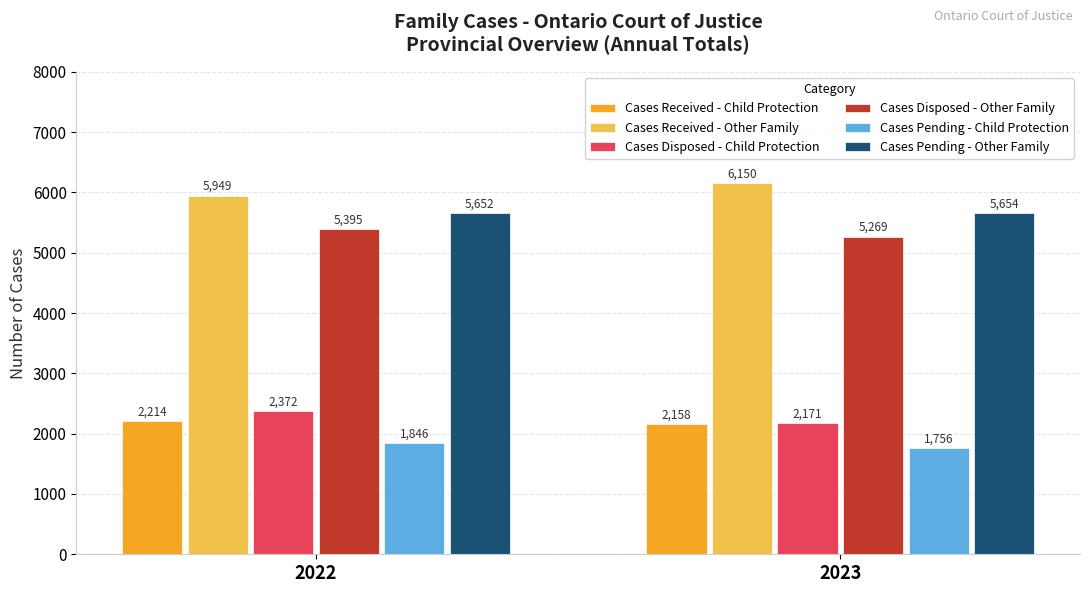

Which series has the largest total across all categories?

Cases Received - Other Family